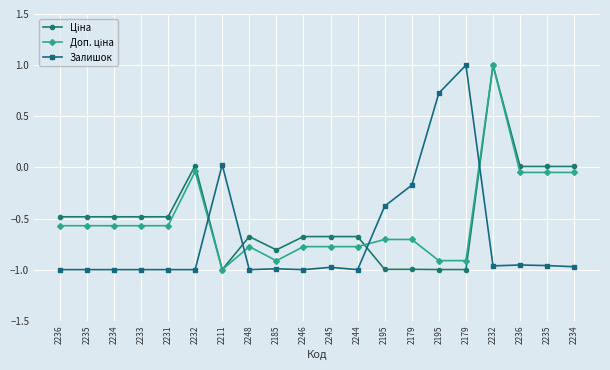

How many series are shown in this chart?

3